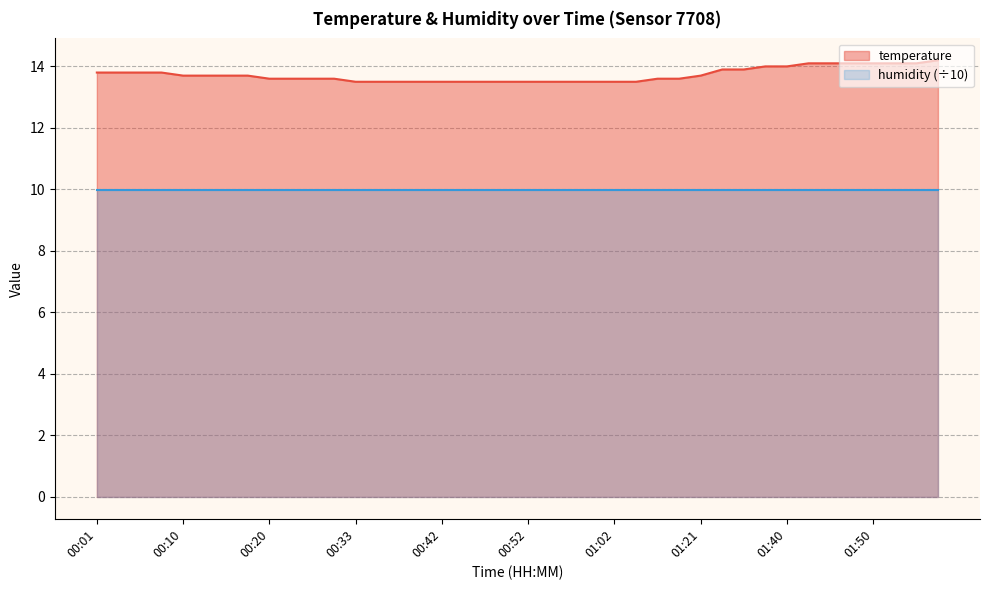

The value at 00:18 is 20.5. True or false?

False